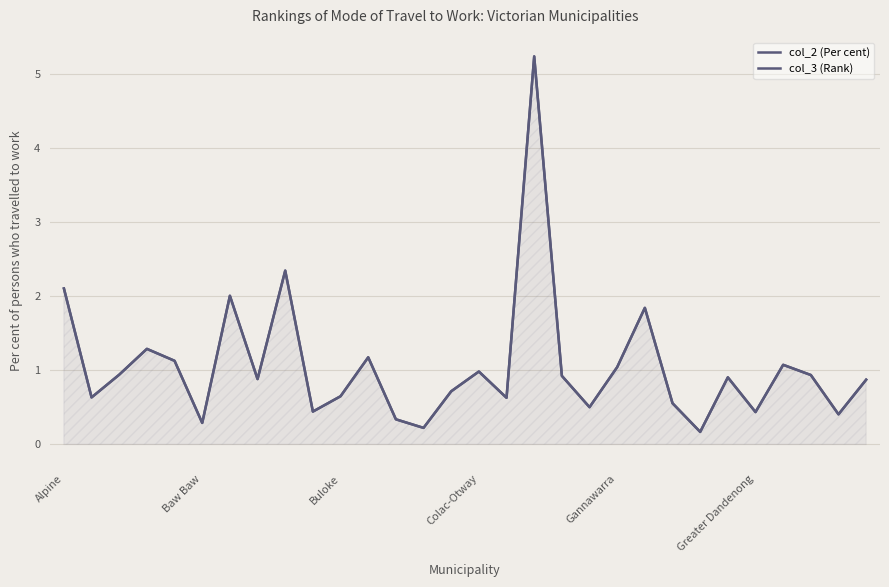

What is the sum of all col_3 (Rank) values?

31.8